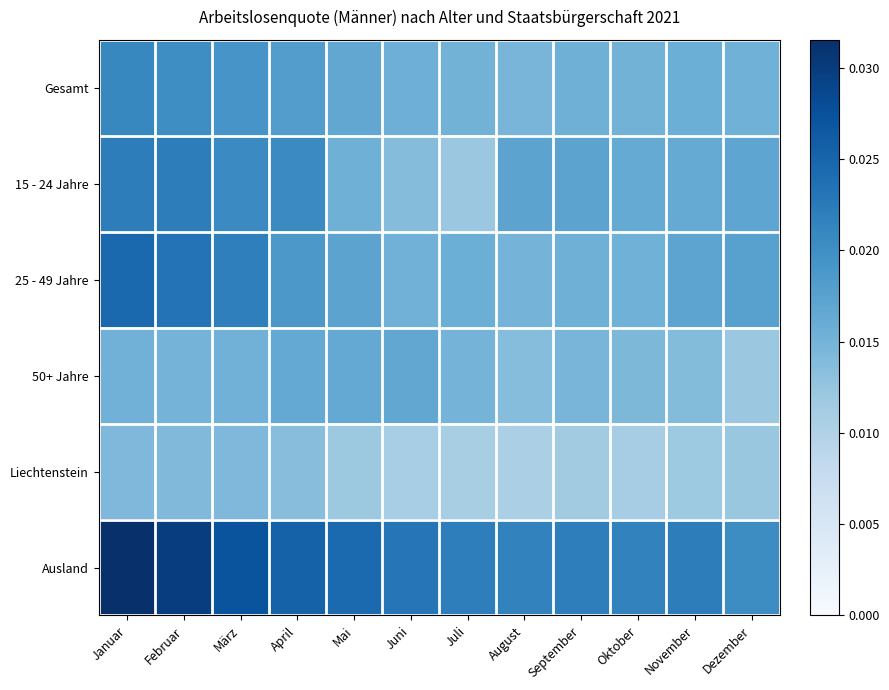

Rank the series by their maximum value, from highest to lowest.

Ausland, 25 - 49 Jahre, 15 - 24 Jahre, Gesamt, 50+ Jahre, Liechtenstein